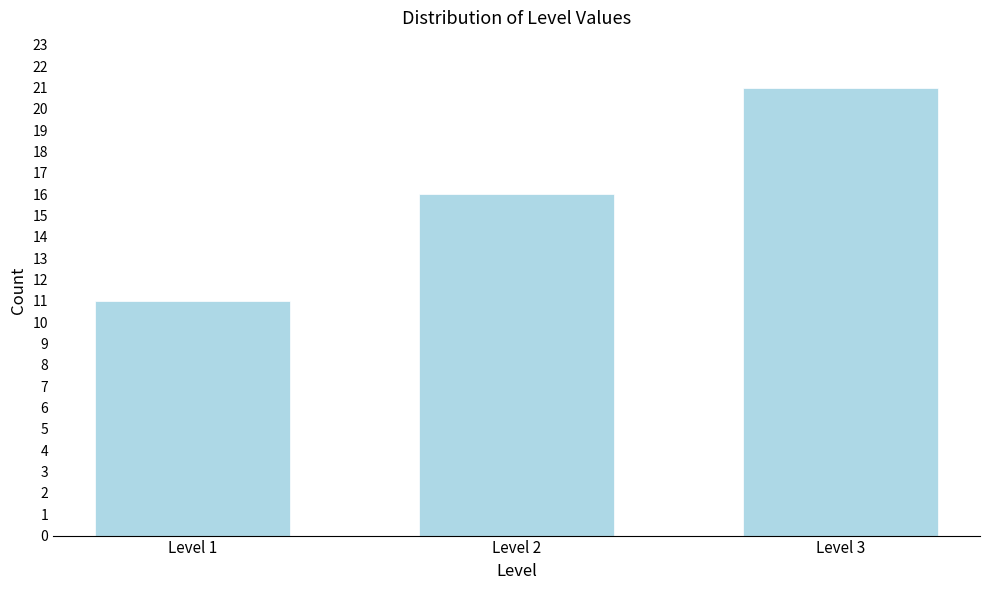

Reading left to right, extract all data points from this chart.

Level 1=11	Level 2=16	Level 3=21